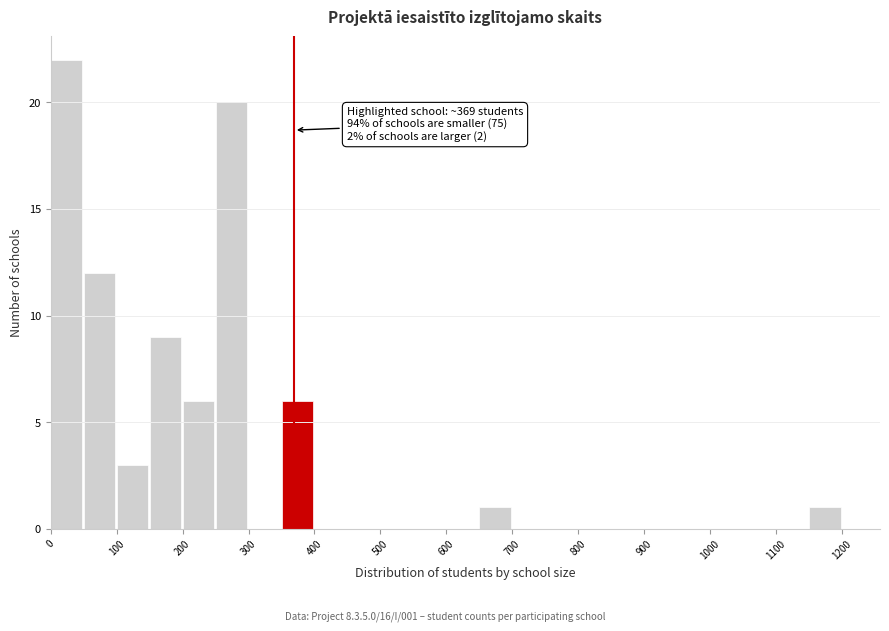

Which range on the x-axis has the tallest bar?

0 to 50